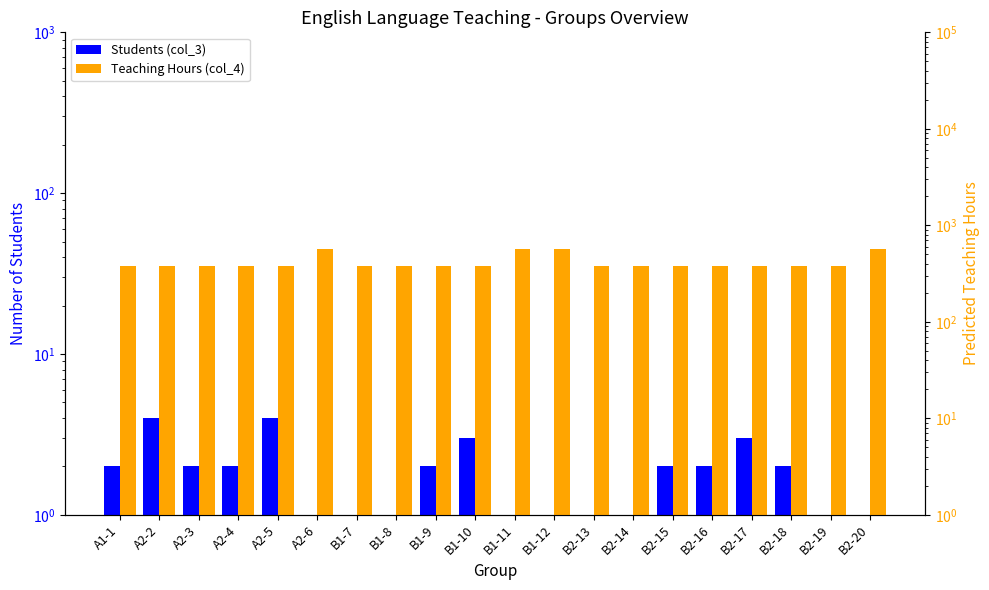

Which series changed the most between A2-3 and A2-6?

Teaching Hours (col_4)